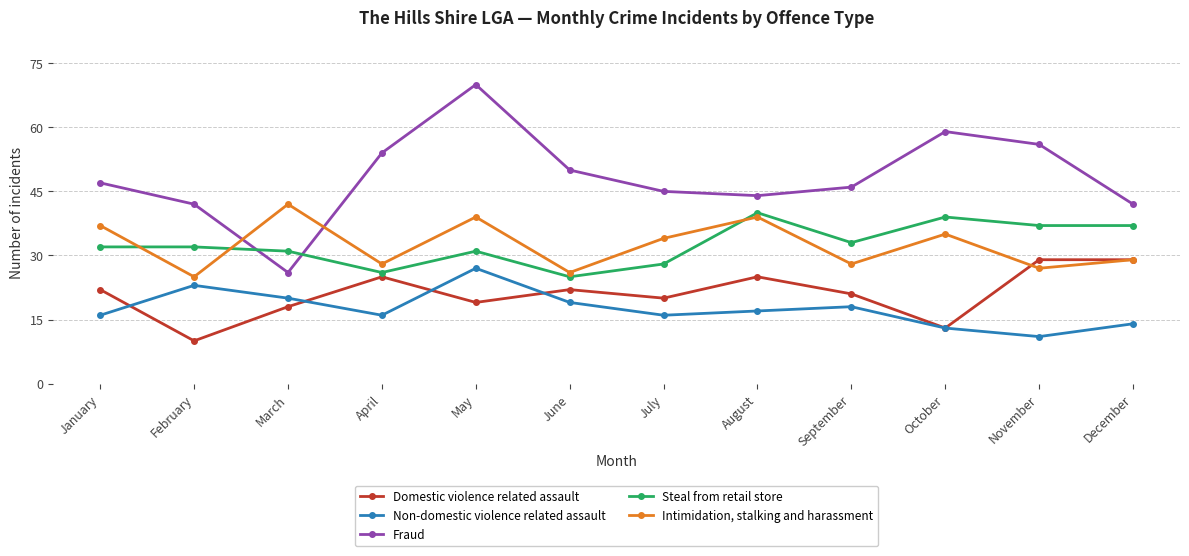

Reading left to right, extract all data points from this chart.

Domestic violence related assault: 22	10	18	25	19	22	20	25	21	13	29	29
Non-domestic violence related assault: 16	23	20	16	27	19	16	17	18	13	11	14
Fraud: 47	42	26	54	70	50	45	44	46	59	56	42
Steal from retail store: 32	32	31	26	31	25	28	40	33	39	37	37
Intimidation, stalking and harassment: 37	25	42	28	39	26	34	39	28	35	27	29